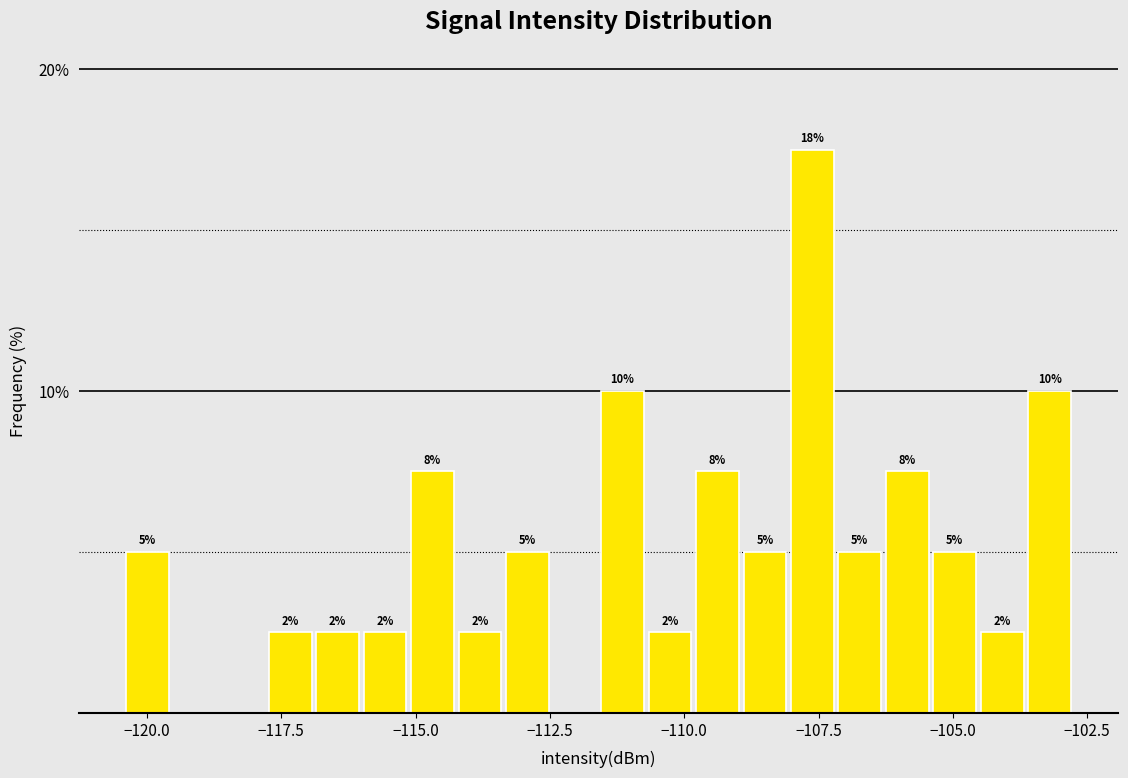

Around what value on the x-axis is the tallest bar? Give the approximate position of its centre, as read against the axis.

-107.5